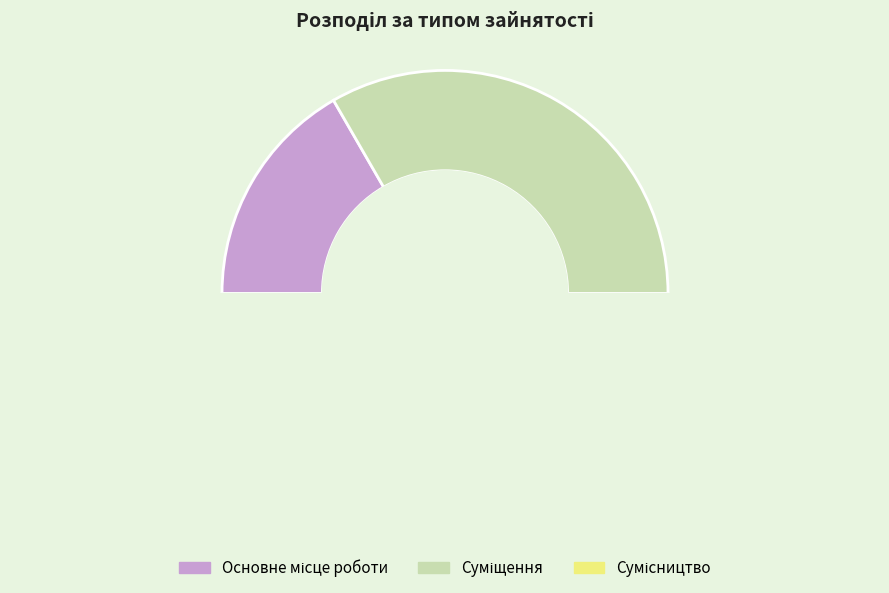

How many slices are in this pie chart?

3